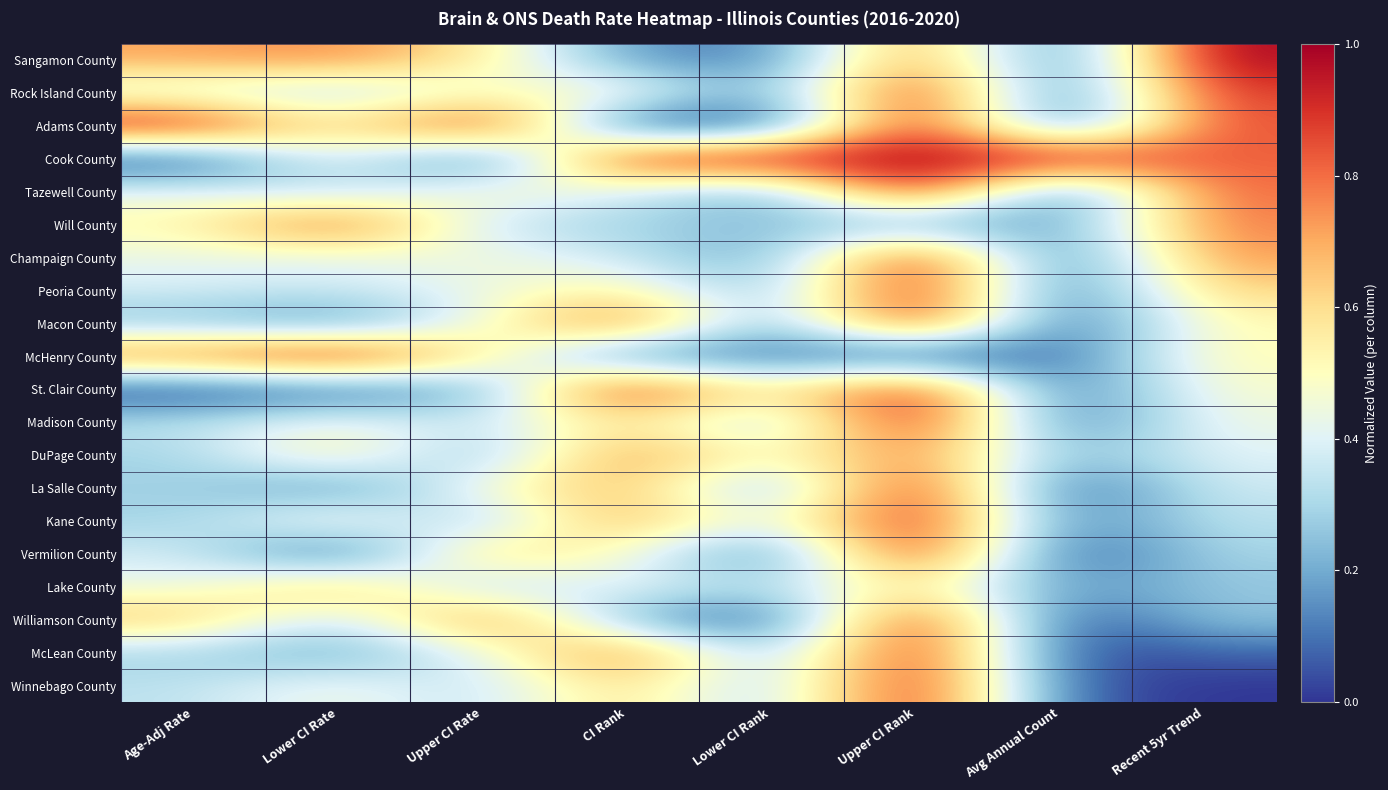

Rank the series at Lower CI Rank from lowest to highest value.

Adams County, Williamson County, Vermilion County, Sangamon County, McHenry County, Rock Island County, Tazewell County, Champaign County, Macon County, La Salle County, Peoria County, McLean County, Will County, Madison County, Winnebago County, Lake County, Kane County, DuPage County, St. Clair County, Cook County